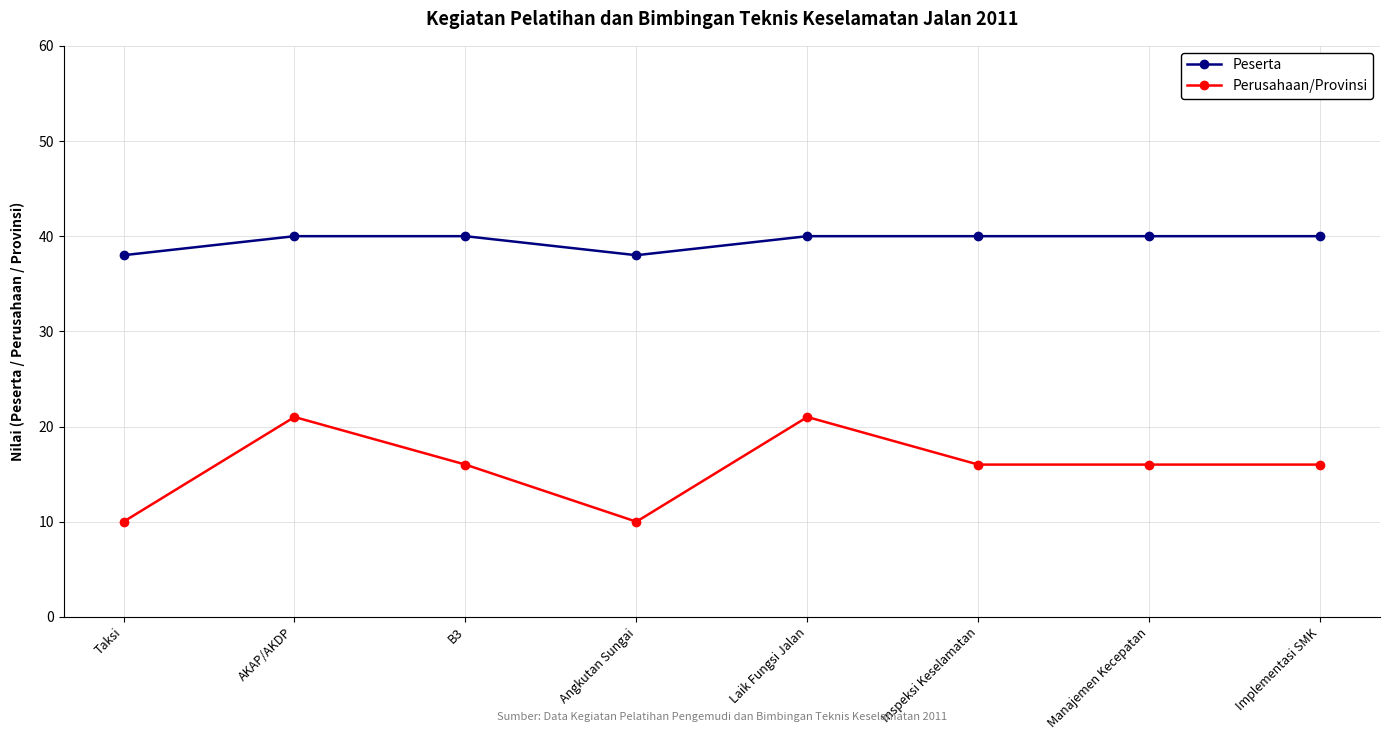

What is the label of the 5th point from the left?

Laik Fungsi Jalan